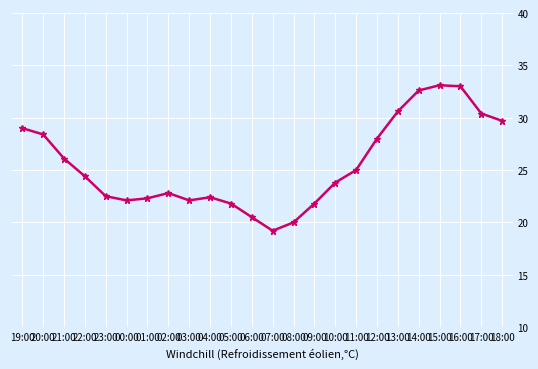

What is the value of the 7th point from the left?

22.3